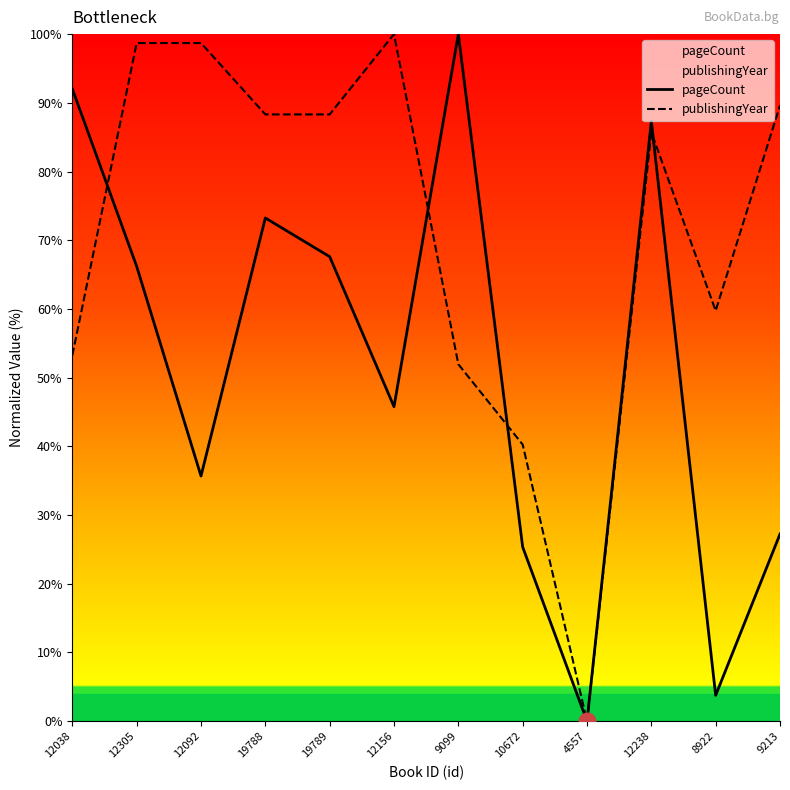

Reading right to left, list all the values displayed in this chart.

pageCount: 9213=27.2	8922=3.8	12238=87.3	4557=0.0	10672=25.4	9099=100.0	12156=45.8	19789=67.6	19788=73.2	12092=35.7	12305=66.2	12038=92.0
publishingYear: 9213=89.6	8922=59.7	12238=85.7	4557=0.0	10672=40.3	9099=51.9	12156=100.0	19789=88.3	19788=88.3	12092=98.7	12305=98.7	12038=53.2